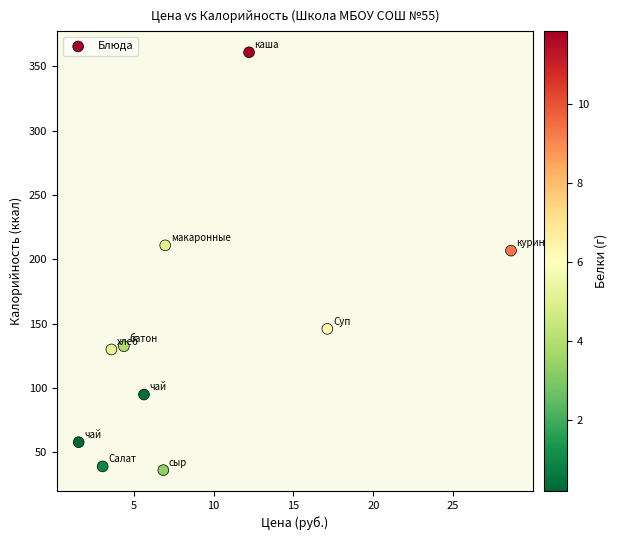

What is the average X value?

9.0